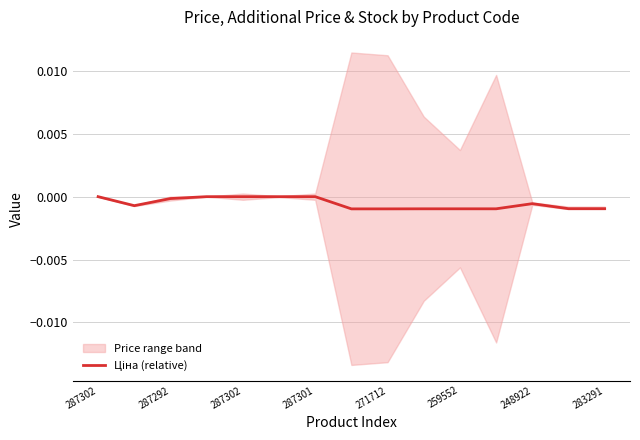

Is this an area chart (filled region under the line)?

No